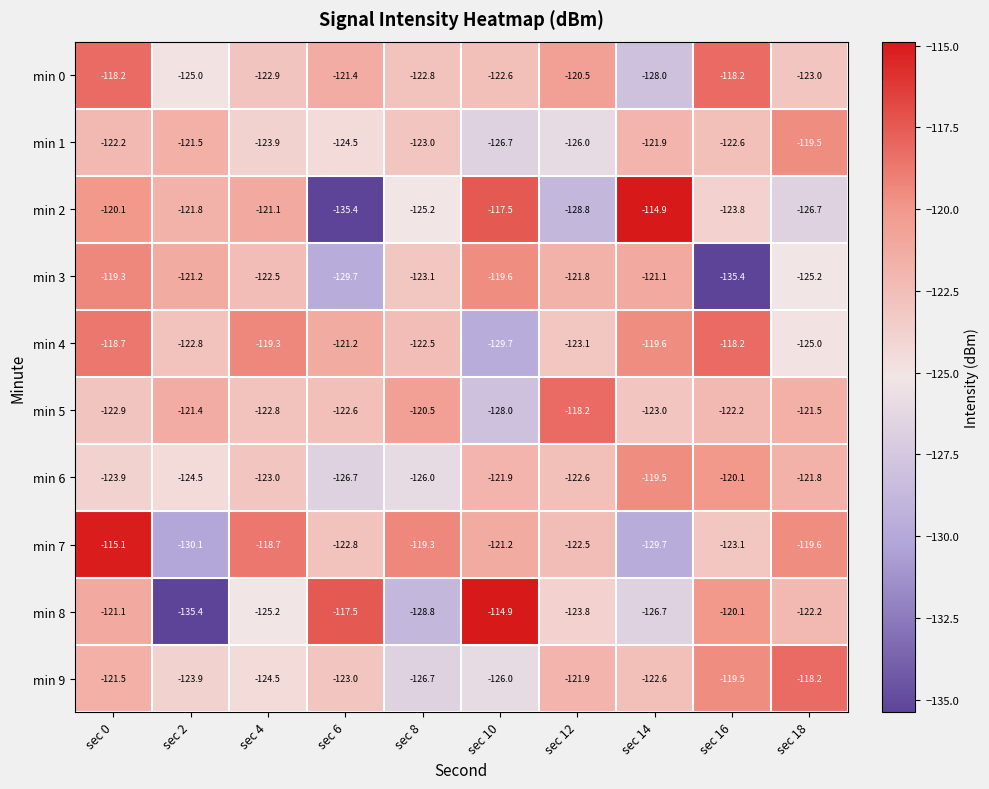

The min 5 series shows -118.2 at sec 12. True or false?

True